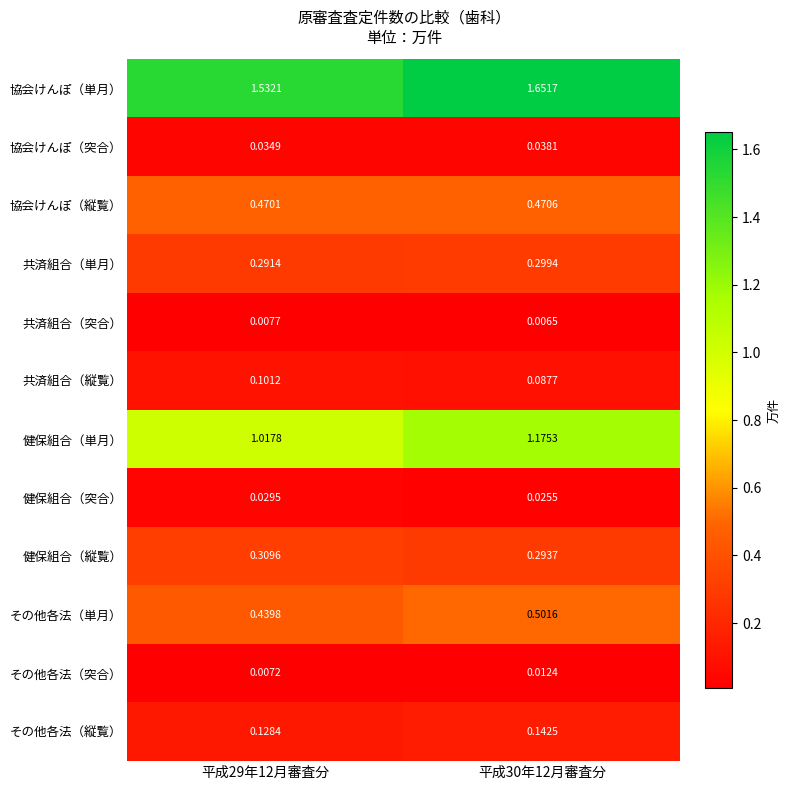

At which category does the chart reach its peak across all series?

平成30年12月審査分